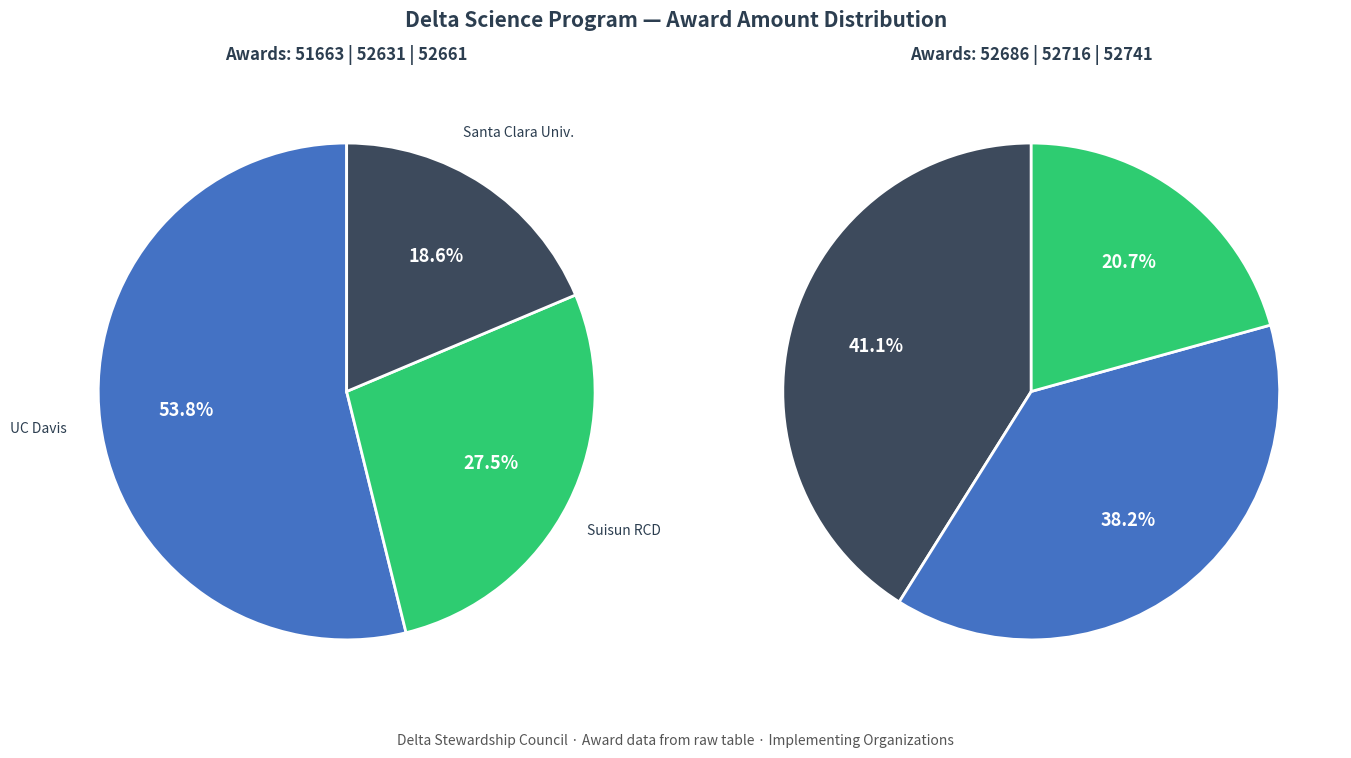

Which category has the biggest portion of the pie?

52686